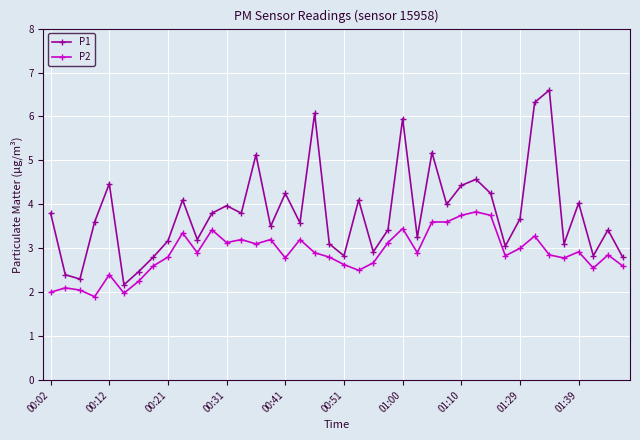

Which series has the largest total across all categories?

P1